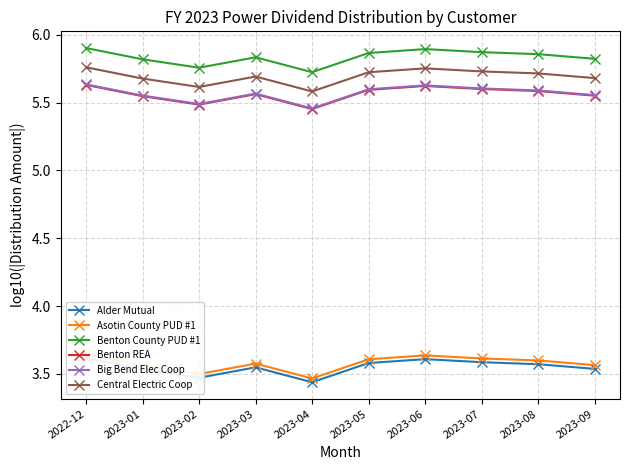

What is the label of the 5th point from the left?

2023-04